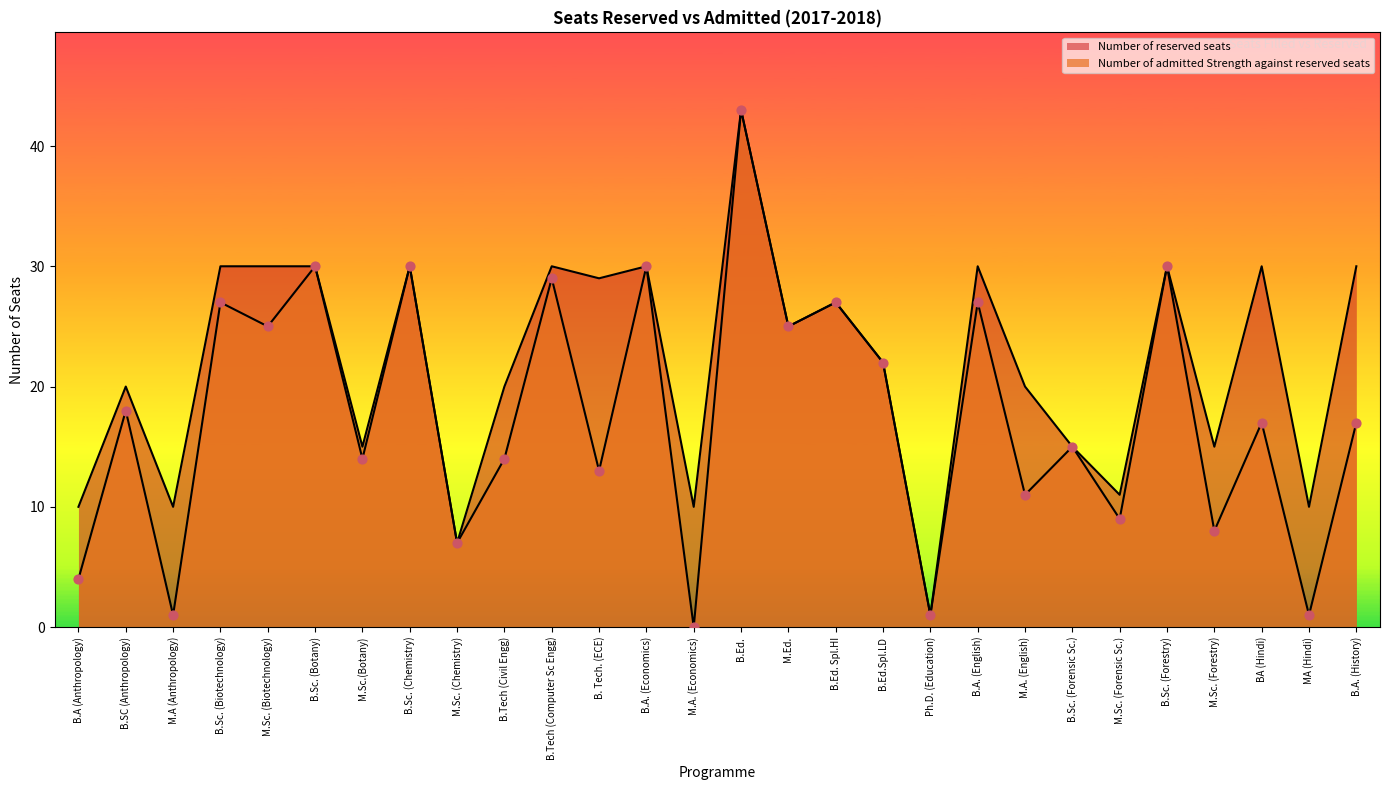

Between B.Sc. (Forensic Sc.) and M.A. (English), which is larger?

B.Sc. (Forensic Sc.)